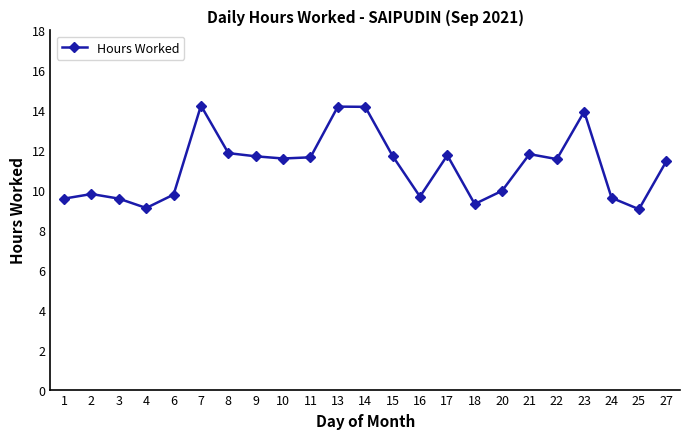

What is the smallest value displayed?

9.0